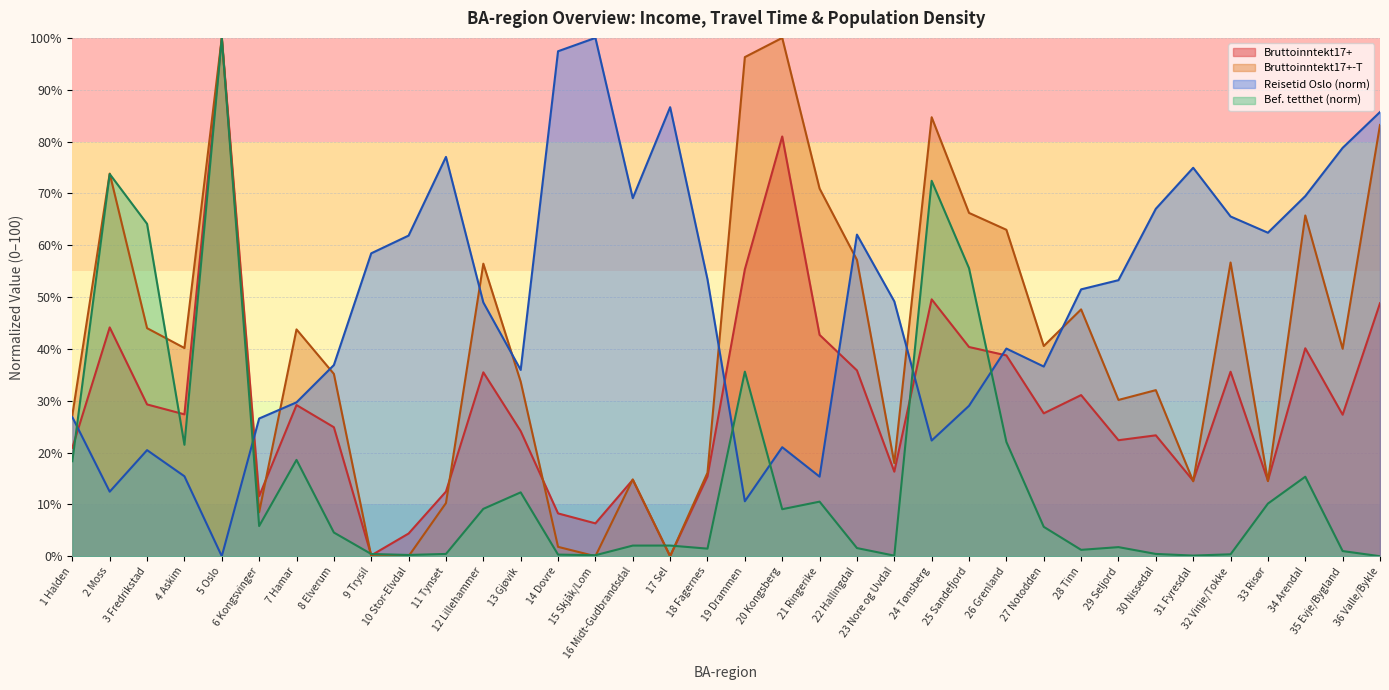

What position from the left is 27 Notodden?

27